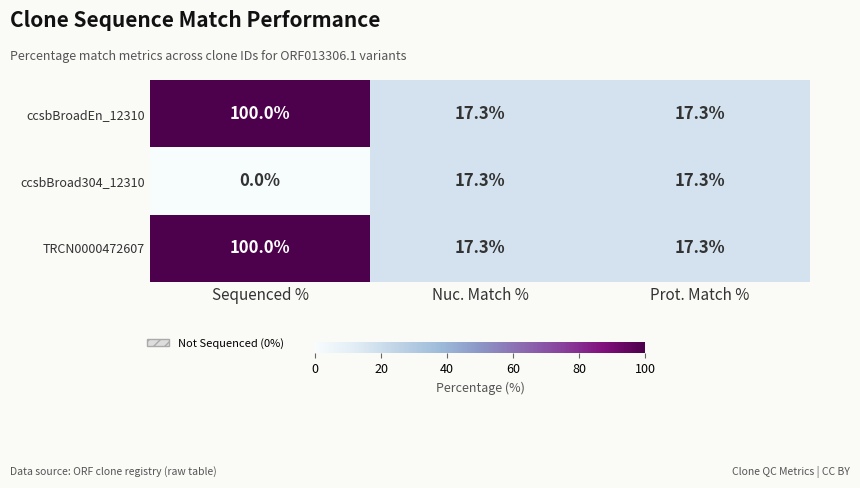

Reading left to right, what are all the values shown in this chart?

ccsbBroadEn_12310: Sequenced %=100.0	Nuc. Match %=17.3	Prot. Match %=17.3
ccsbBroad304_12310: Sequenced %=0.0	Nuc. Match %=17.3	Prot. Match %=17.3
TRCN0000472607: Sequenced %=100.0	Nuc. Match %=17.3	Prot. Match %=17.3